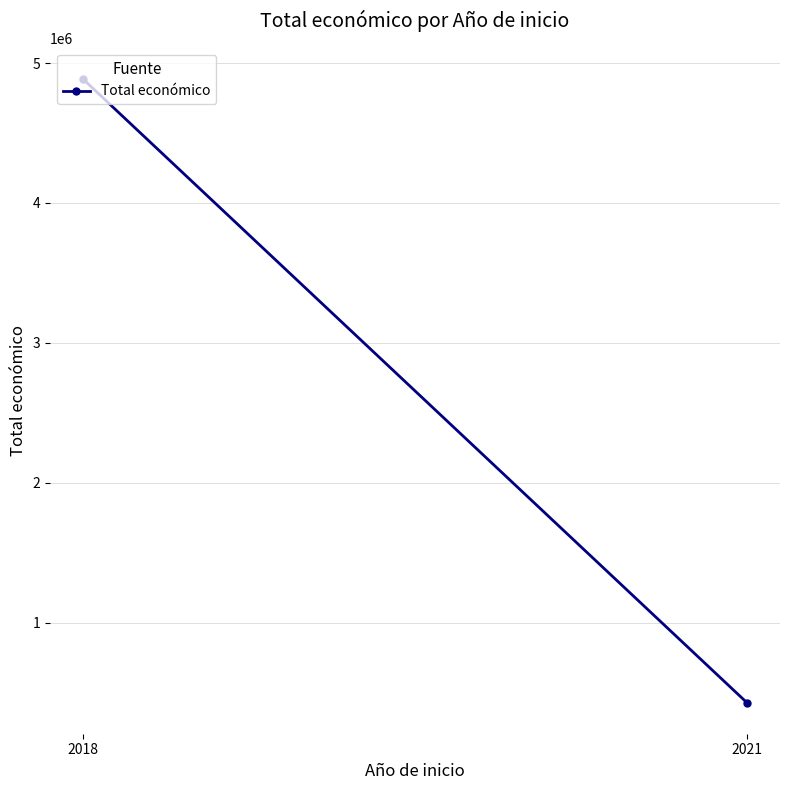

What is the ratio of the value at 2018 to the value at 2021?

11.3